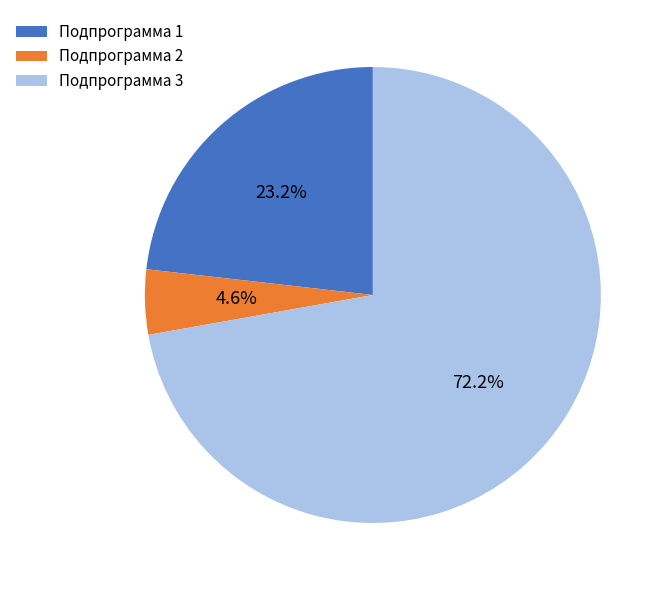

Which category has the smallest portion of the pie?

Подпрограмма 2